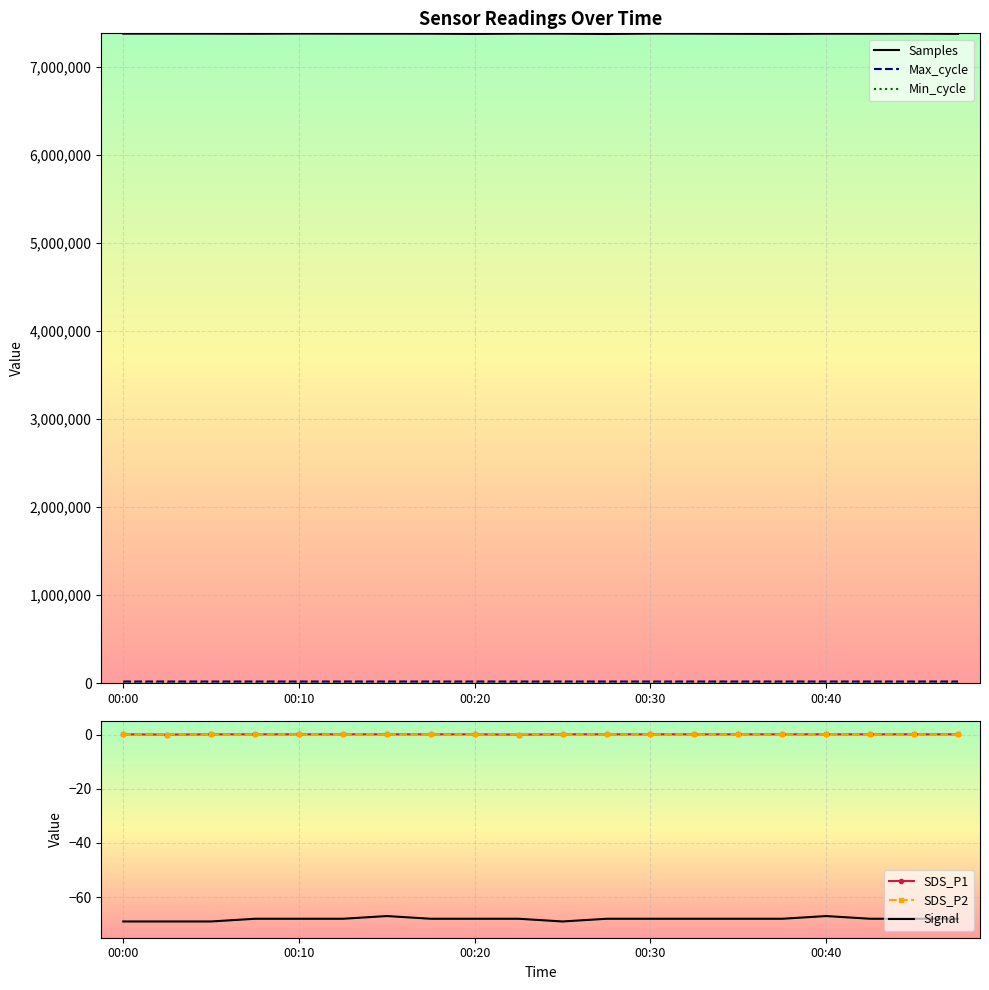

What is the minimum value for Samples?

7374688